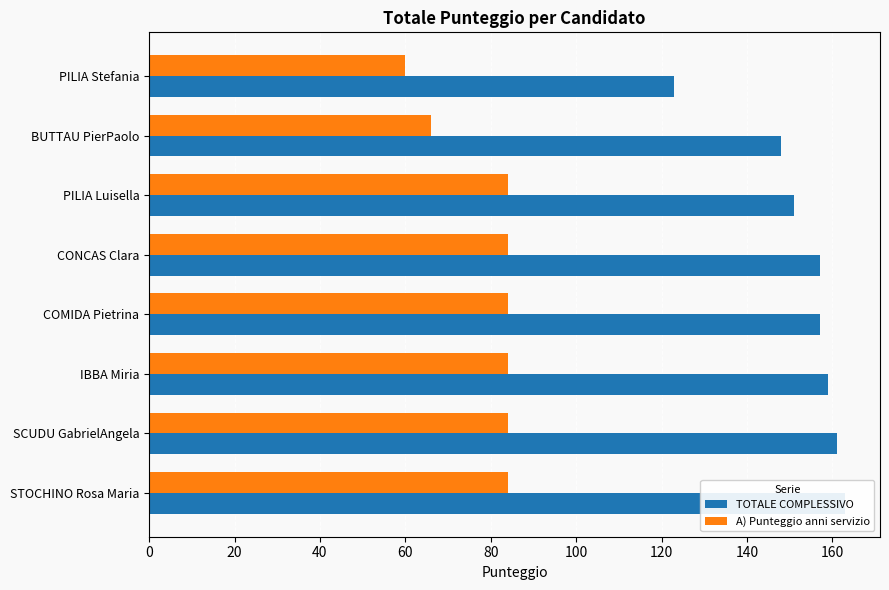

What is the difference between the second highest and second lowest values in the TOTALE COMPLESSIVO series?

13